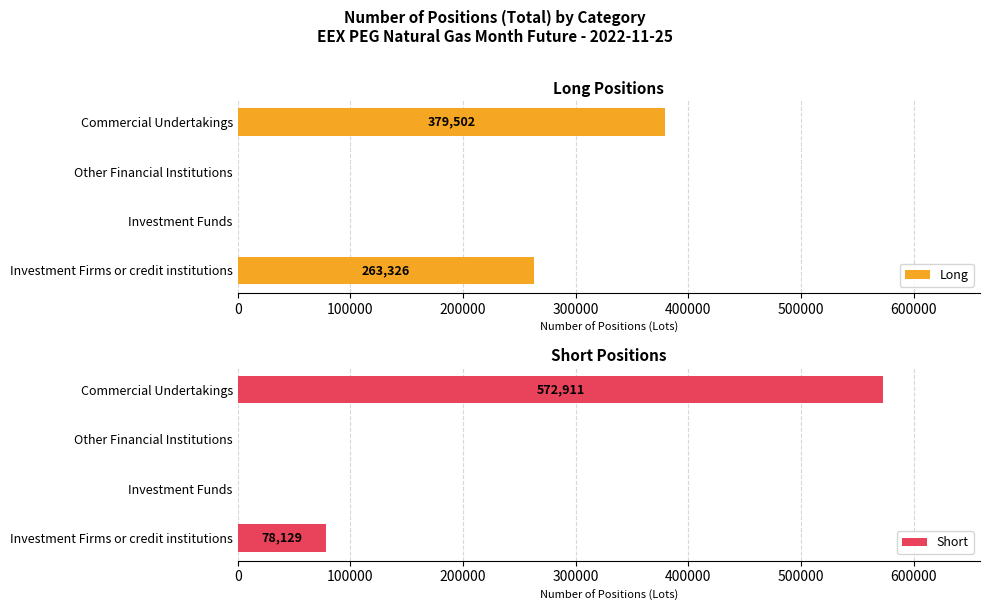

What is the difference between the maximum and minimum values in the Long series?

379502